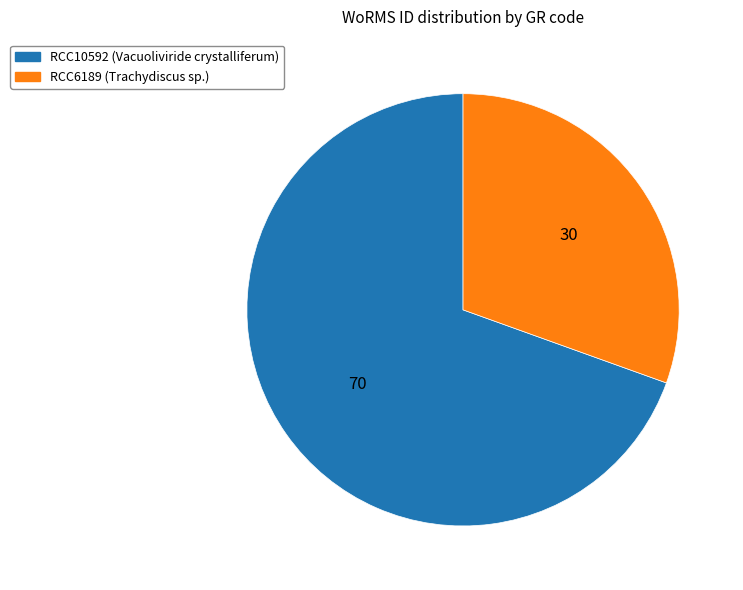

Is the sum of RCC6189 and RCC10592 greater than half?

Yes